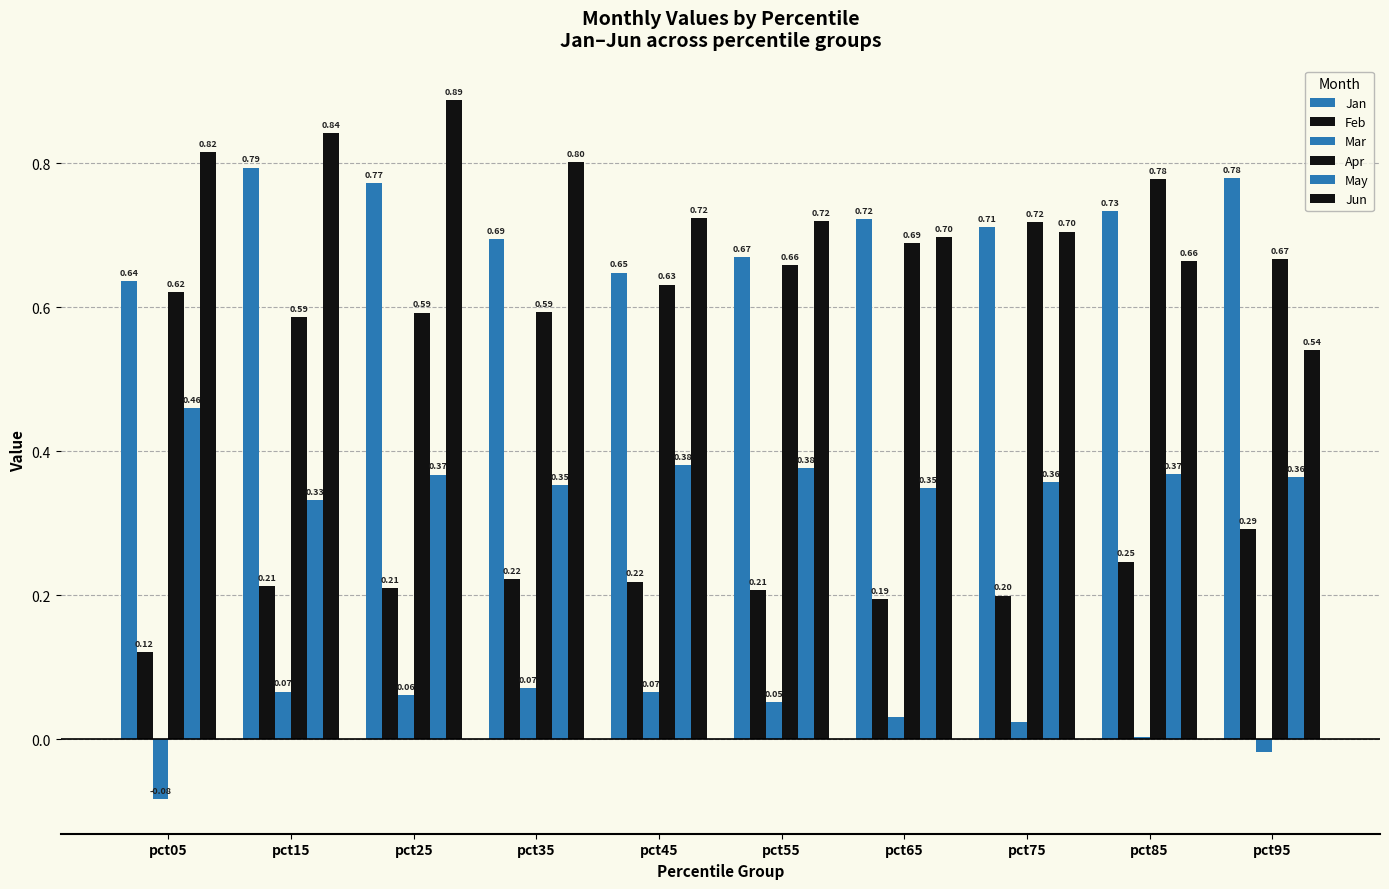

What is the value of the Apr bar at the 4th from the left?

0.6